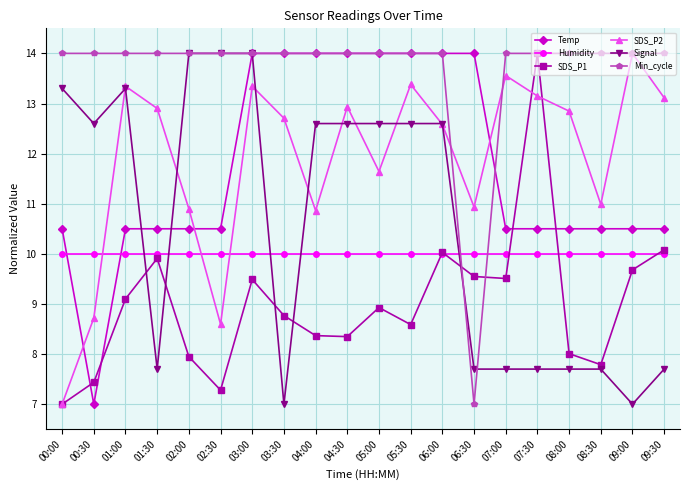

Is it true that SDS_P2 equals 17.2 at 09:30?

False